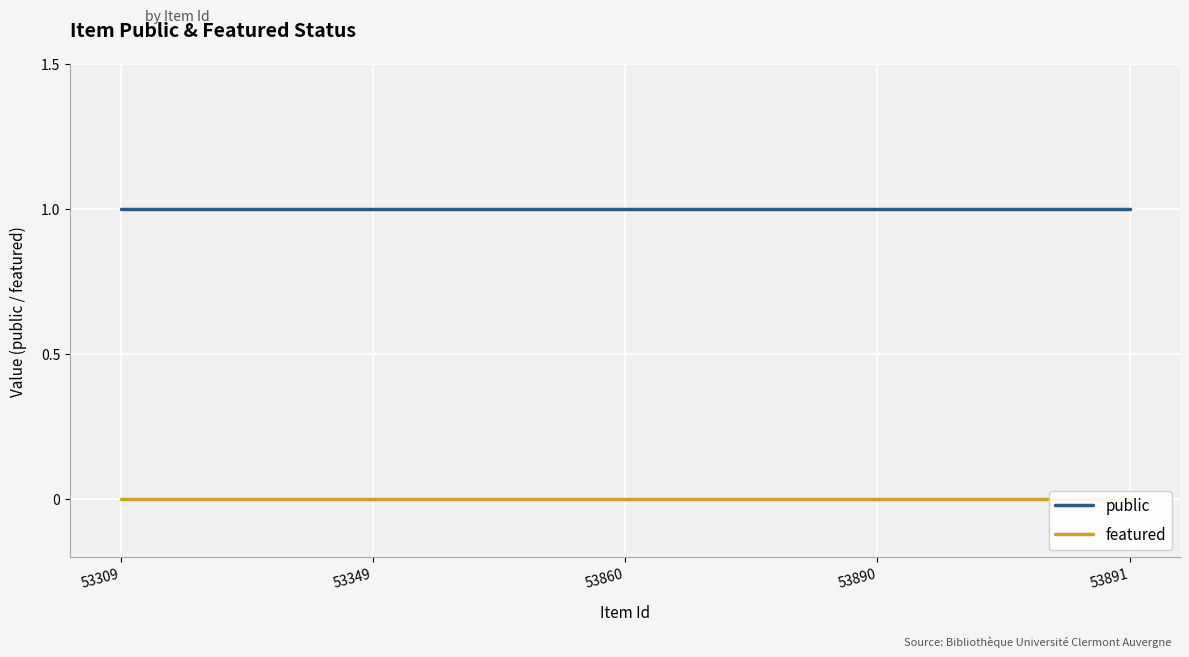

The value of featured at 53349 is 0. True or false?

True